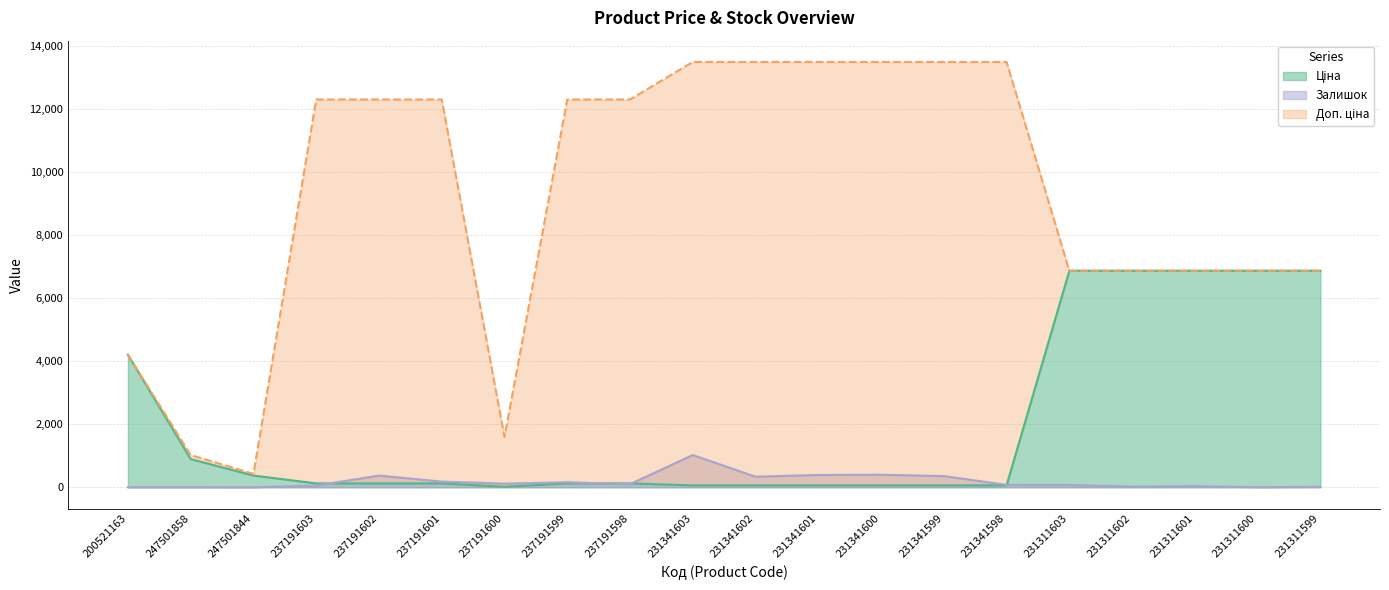

How many lines are shown in the chart?

3